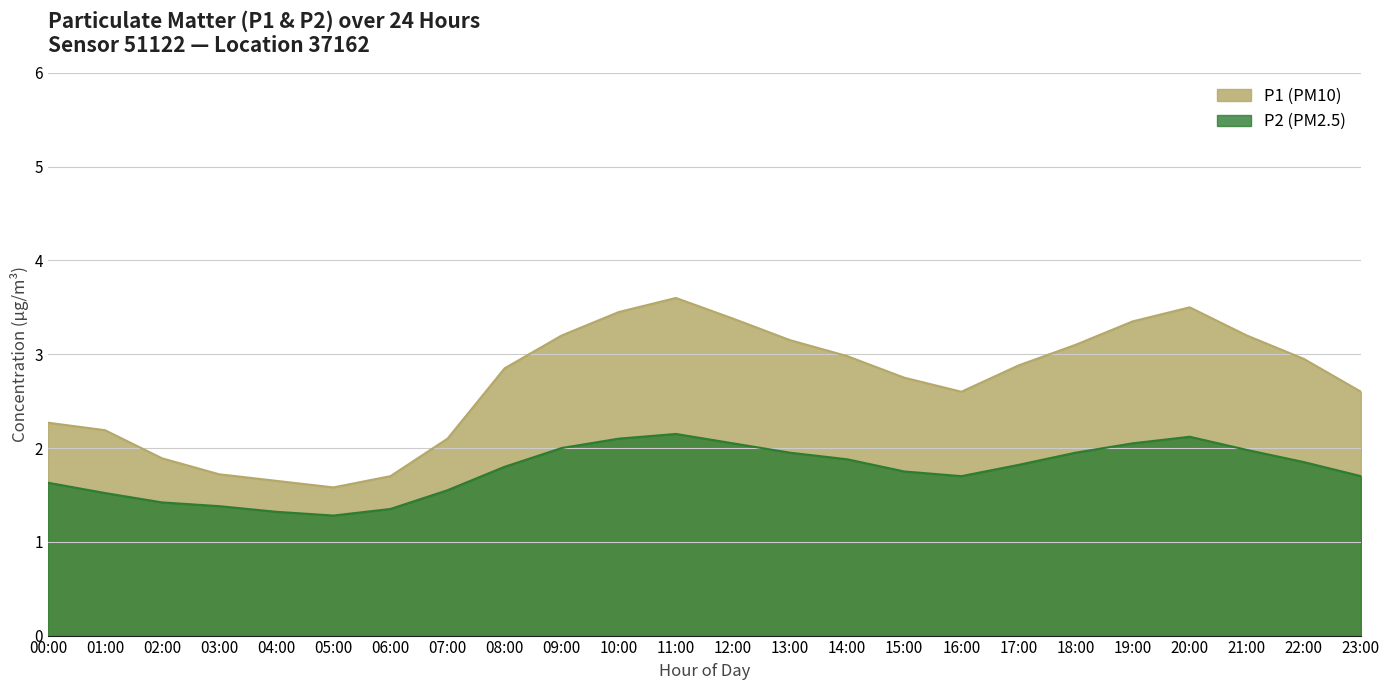

Reading right to left, extract all data points from this chart.

P1: 2.6	3.0	3.2	3.5	3.4	3.1	2.9	2.6	2.8	3.0	3.1	3.4	3.6	3.5	3.2	2.9	2.1	1.7	1.6	1.6	1.7	1.9	2.2	2.3
P2: 1.7	1.9	2.0	2.1	2.0	1.9	1.8	1.7	1.8	1.9	1.9	2.0	2.1	2.1	2.0	1.8	1.6	1.4	1.3	1.3	1.4	1.4	1.5	1.6